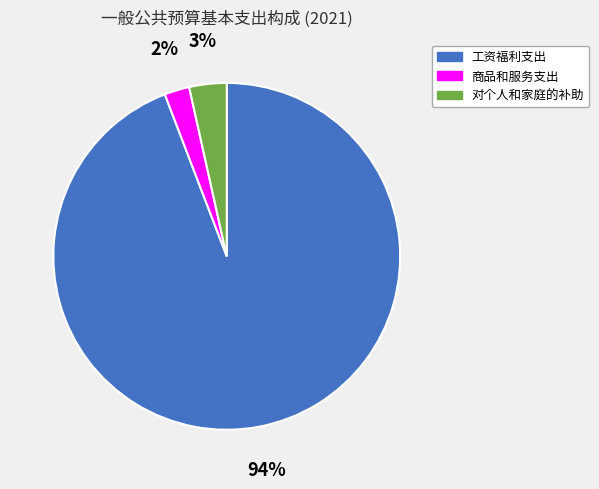

To the nearest percent, what portion does 对个人和家庭的补助 represent?

3%